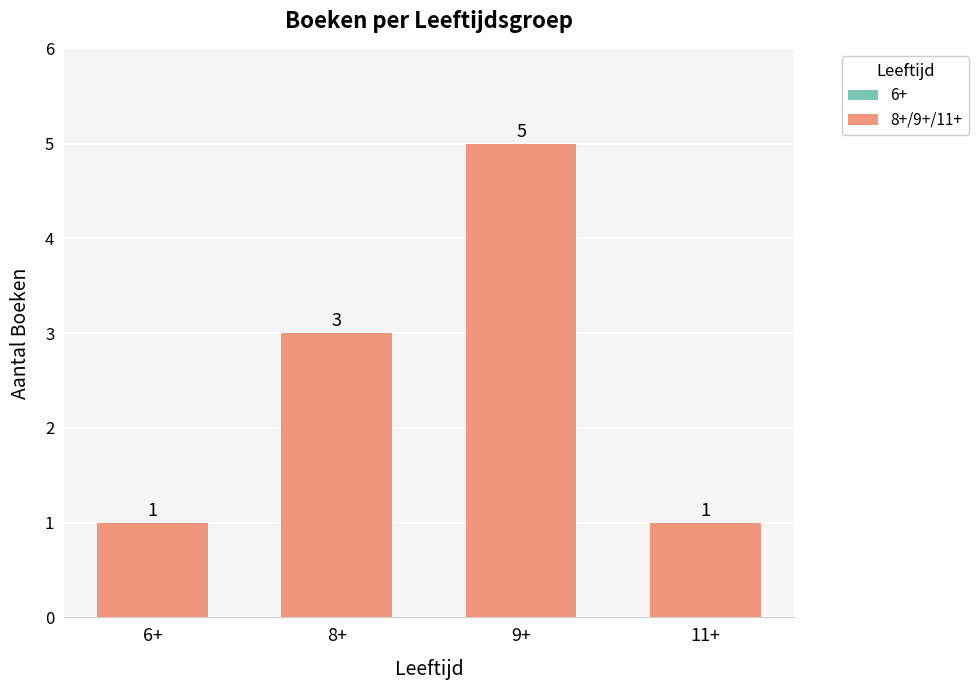

What is the value of the 2nd bar from the left?

3